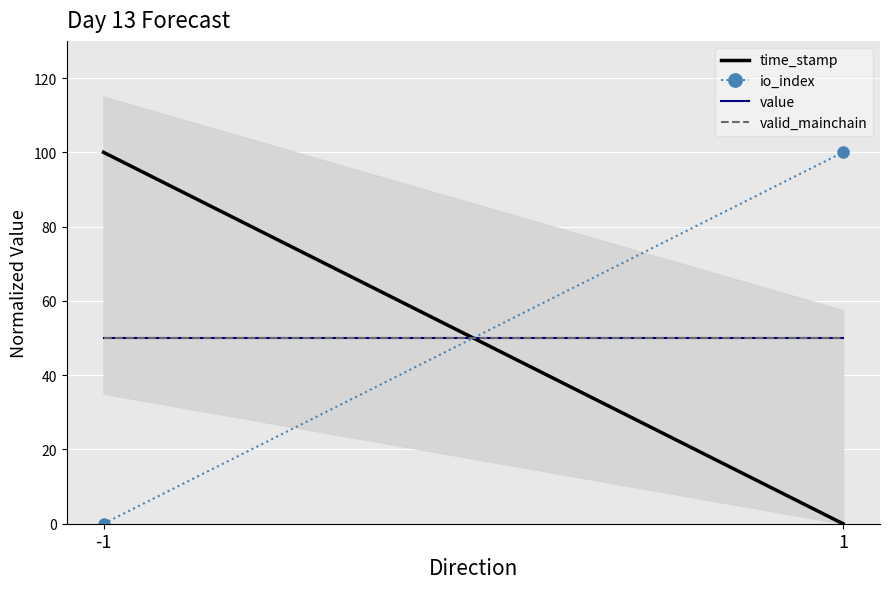

At -1, list the series in order from largest to smallest.

time_stamp, value, valid_mainchain, io_index